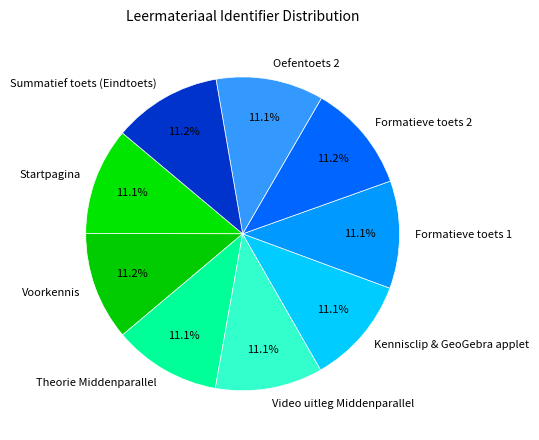

Does any single category account for the majority?

No